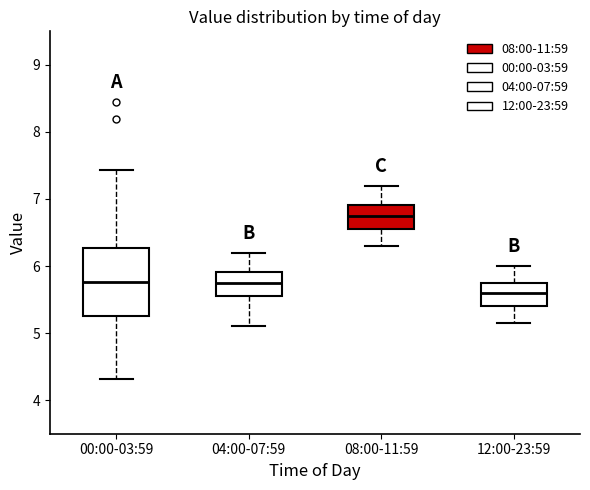

Reading left to right, read every box against the y-axis: the position of its median line, the range the box covers, and the ends of its whiskers. The values are not printed on the chart, so give them approximately, as read against the axis.

00:00-03:59: median 5.8, box 5.3 to 6.3, whiskers 4.3 to 7.4
04:00-07:59: median 5.8, box 5.6 to 5.9, whiskers 5.1 to 6.2
08:00-11:59: median 6.8, box 6.6 to 6.9, whiskers 6.3 to 7.2
12:00-23:59: median 5.6, box 5.4 to 5.8, whiskers 5.2 to 6.0